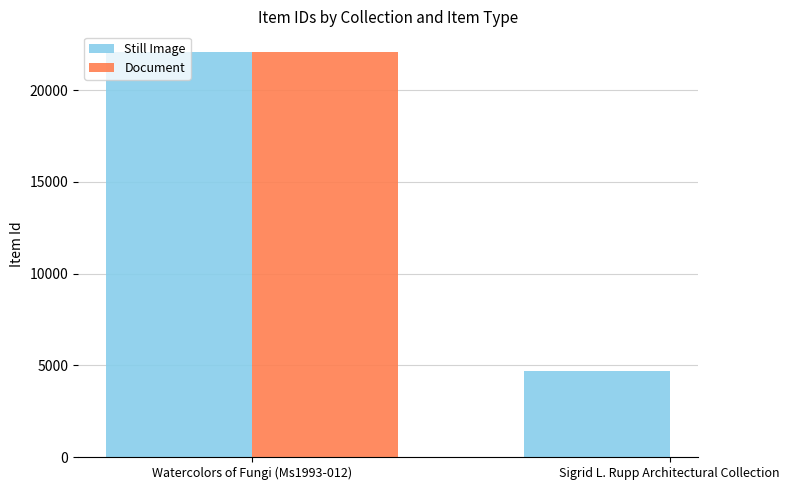

What is the ratio of the value at Watercolors of Fungi (Ms1993-012) to the value at Sigrid L. Rupp Architectural Collection?

4.7